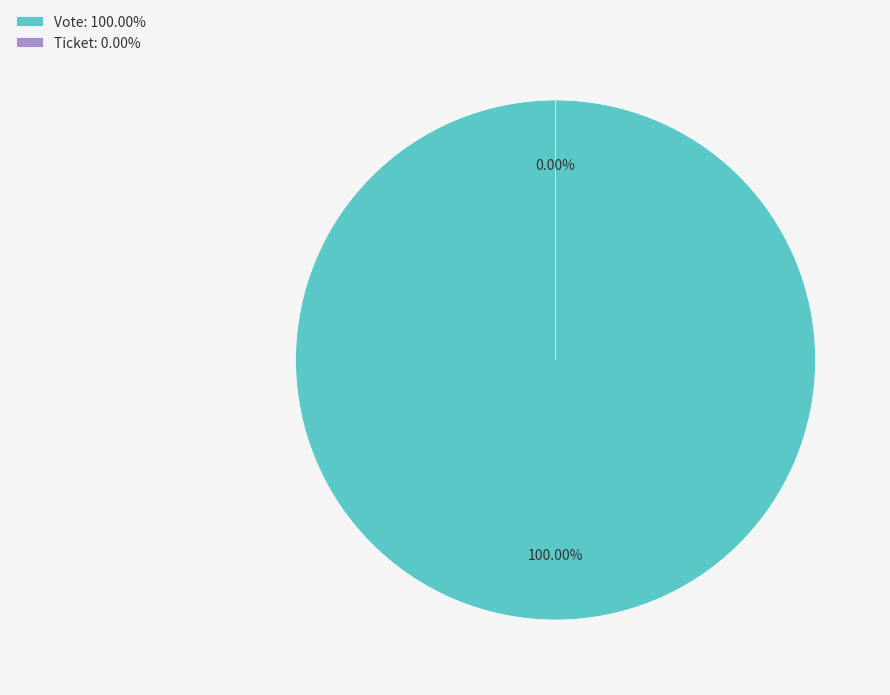

What is the majority slice?

Vote